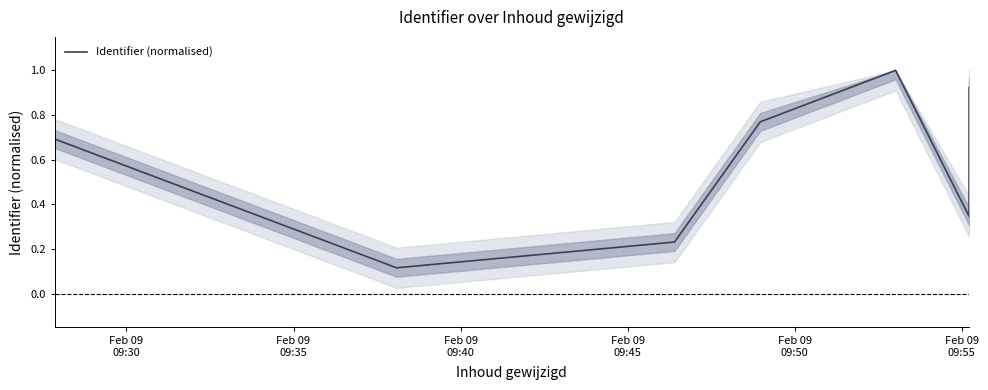

What is the label of the 9th point from the right?

Feb 09
09:45